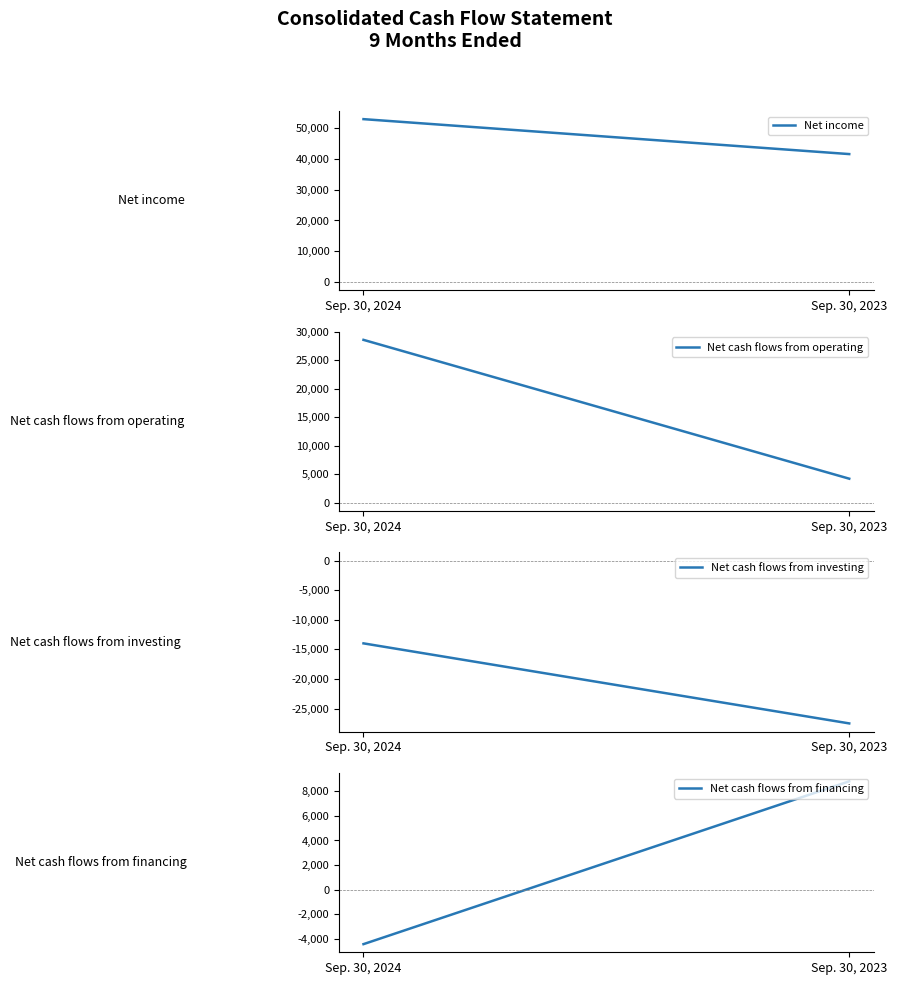

What is the total value across all series at Sep. 30, 2023?

27123